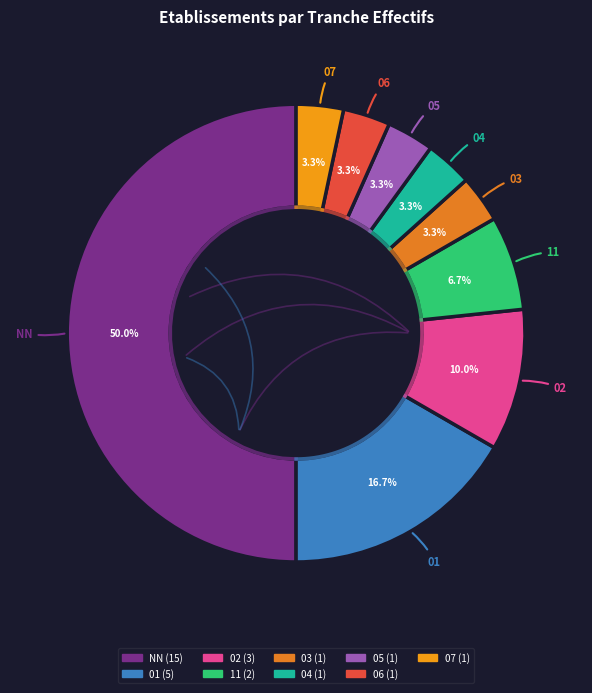

How much of the chart is everything except 02?

90.0%